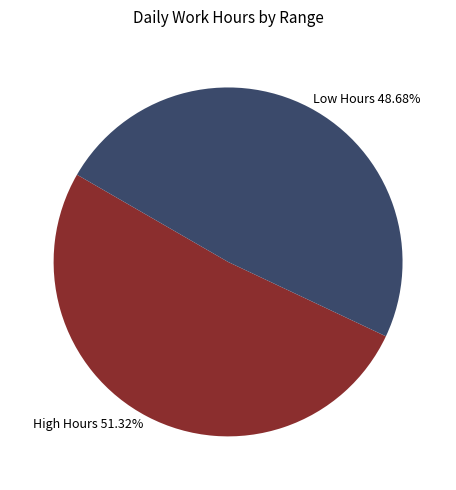

Between Low Hours 48.68% and High Hours 51.32%, which is larger?

High Hours 51.32%